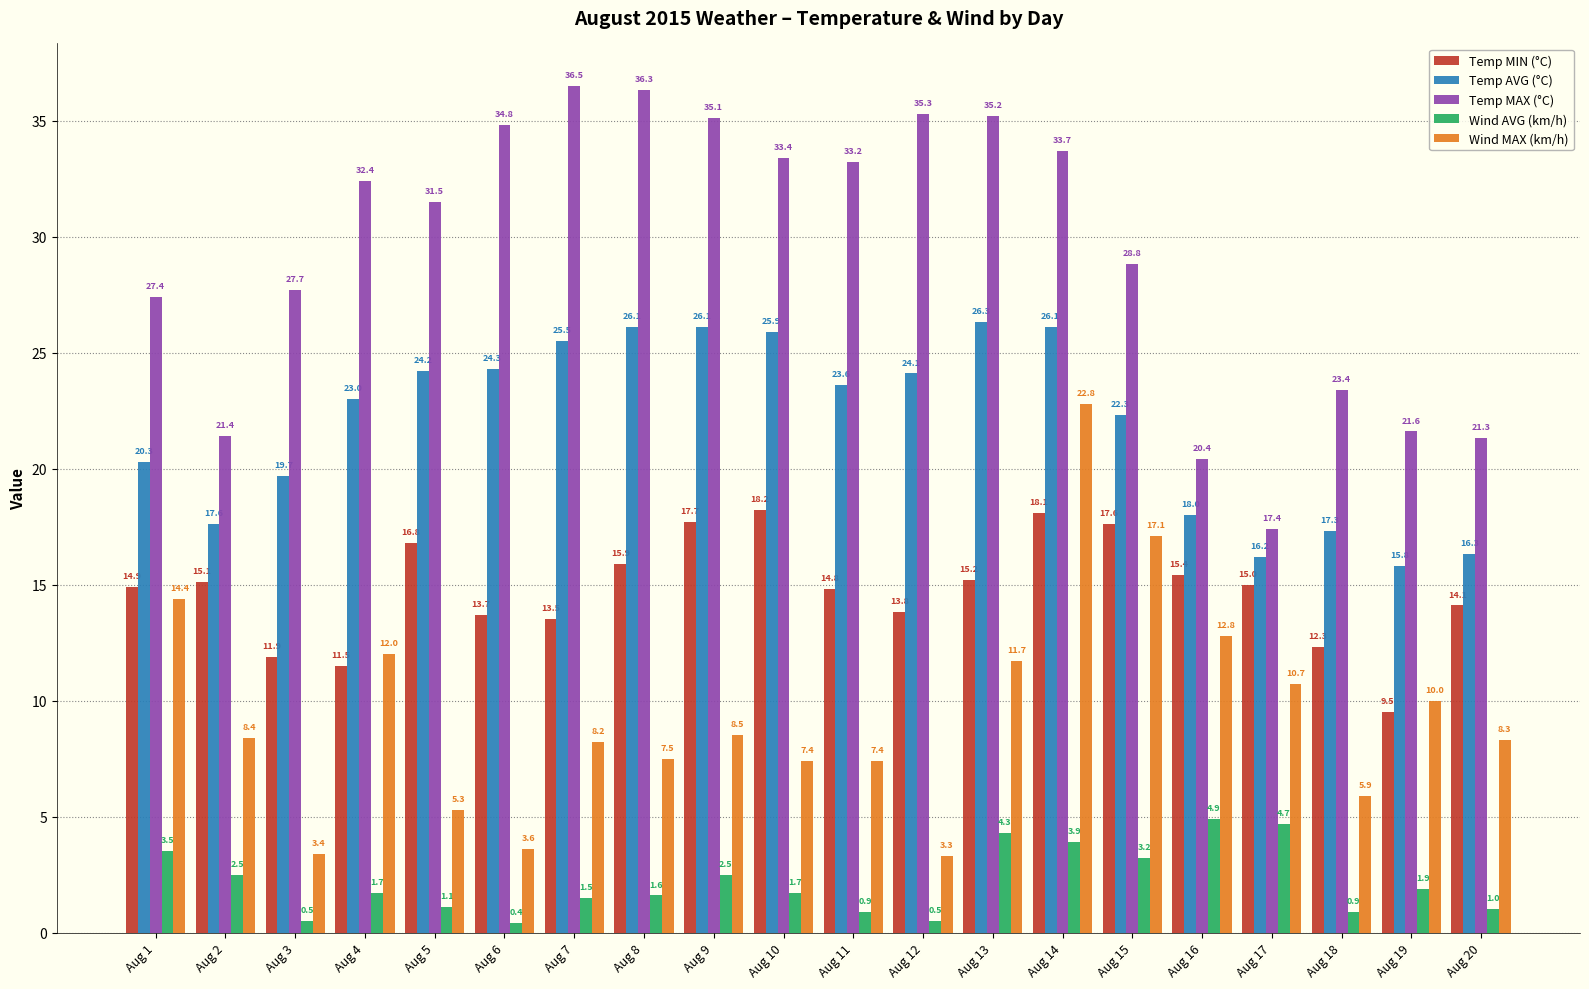

What is the difference between the Temp AVG (°C) values at Aug 2 and Aug 10?

8.3